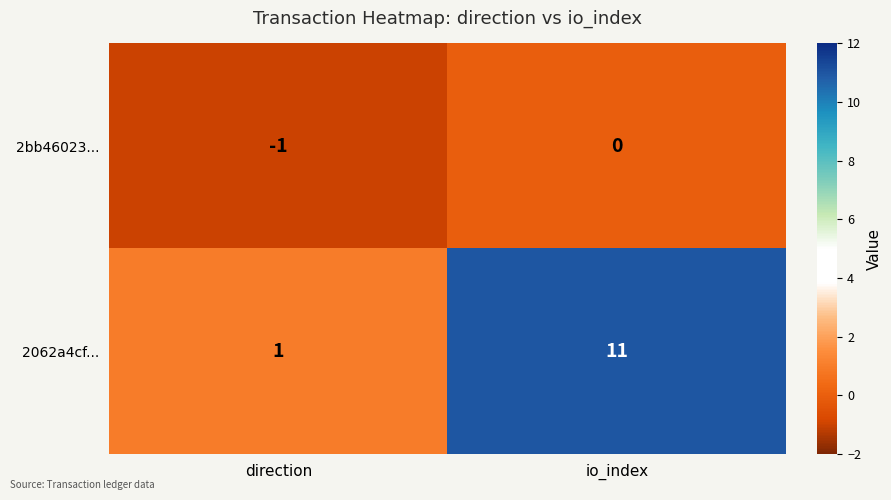

At which category is the sum across all series the highest?

io_index